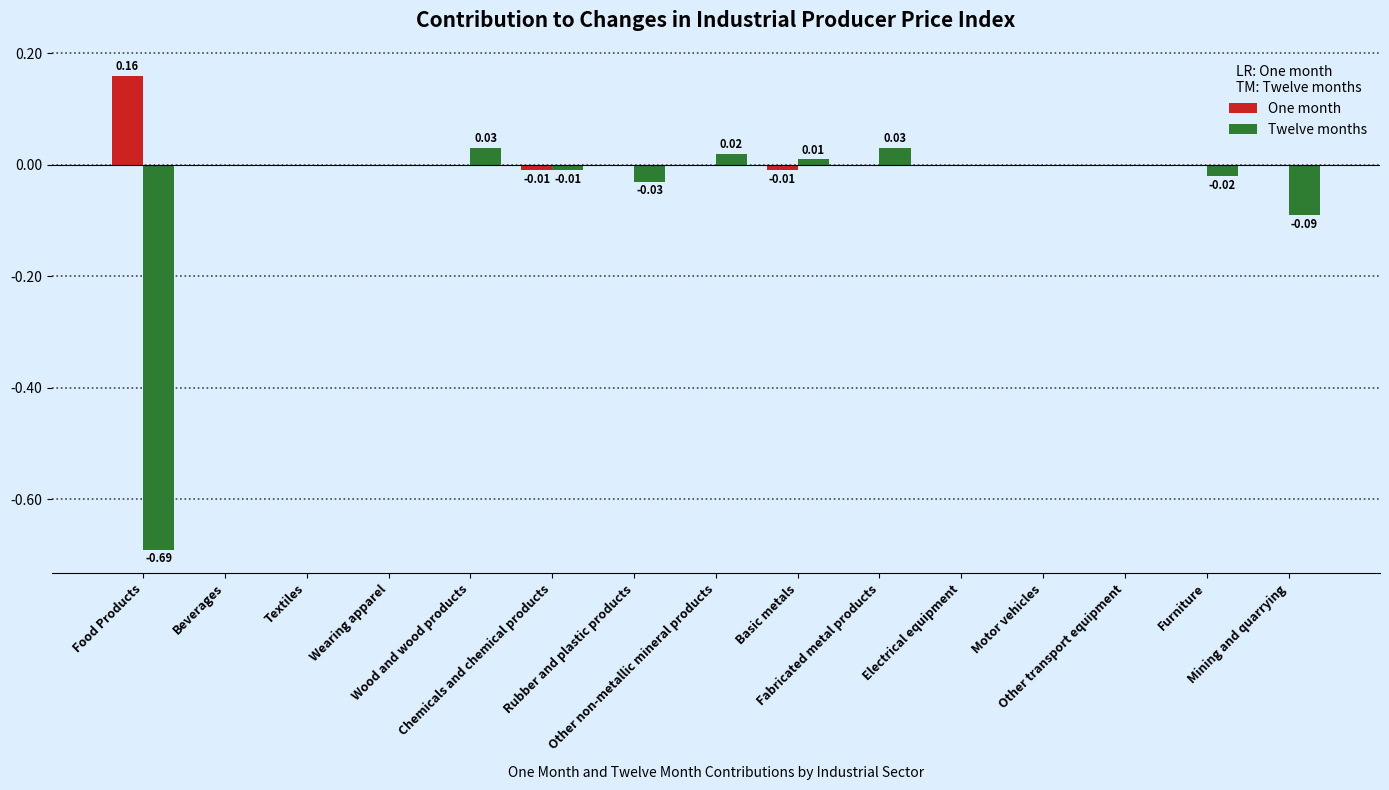

What are all the series names shown in the legend?

One month, Twelve months